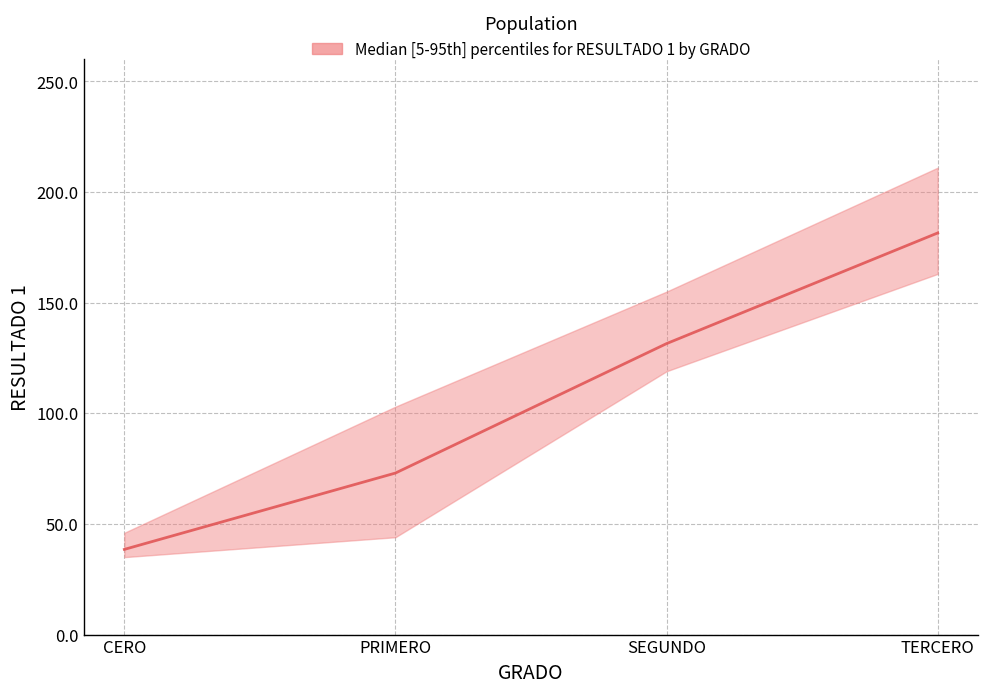

What is the difference between the second highest and second lowest values in the median series?

58.5